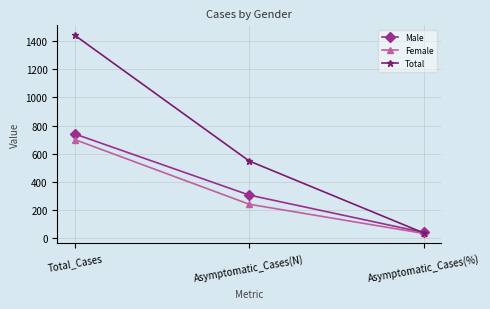

List the labels in order of Male value, smallest first.

Asymptomatic_Cases(%), Asymptomatic_Cases(N), Total_Cases